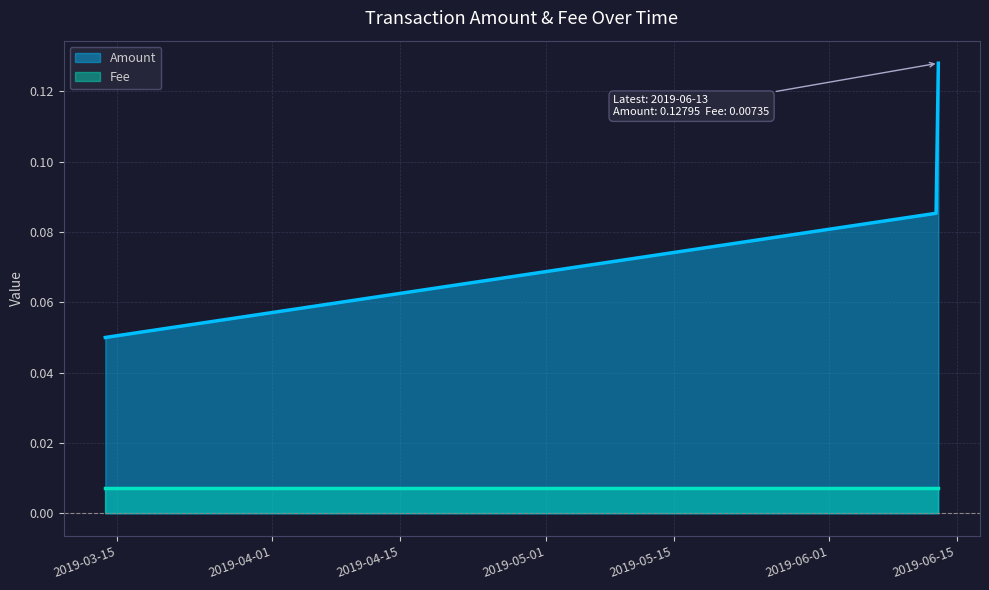

The value at 2019-06-12 18:16:51 is 0.1. True or false?

True